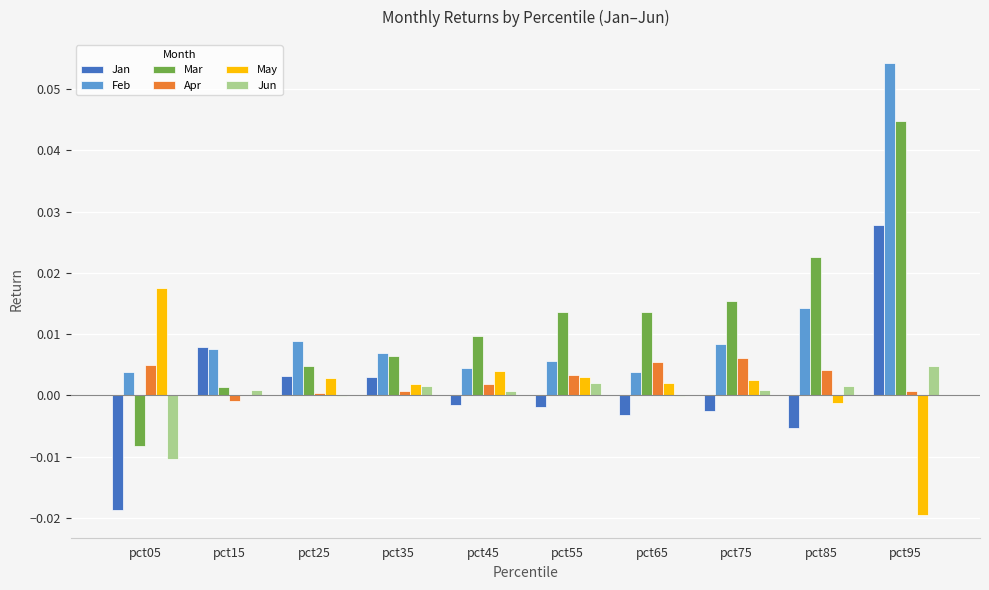

Which series changed the most between pct05 and pct25?

Jan